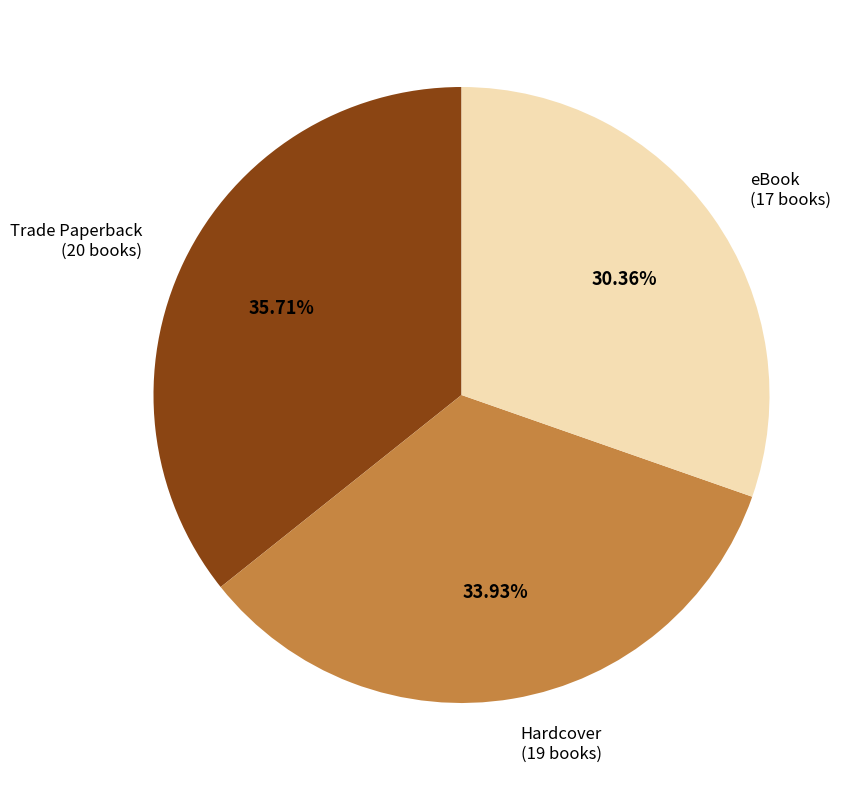

To the nearest percent, what is the average slice percentage?

33%